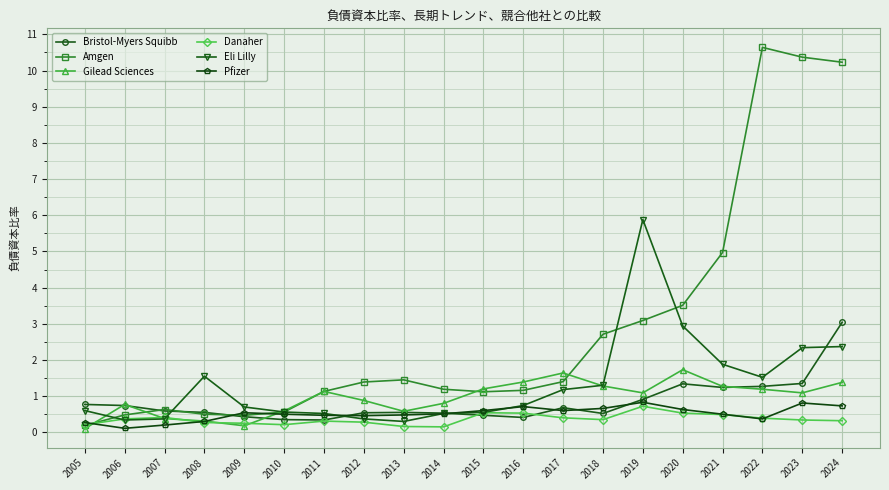

What are all the series names shown in the legend?

Bristol-Myers Squibb, Amgen, Gilead Sciences, Danaher, Eli Lilly, Pfizer